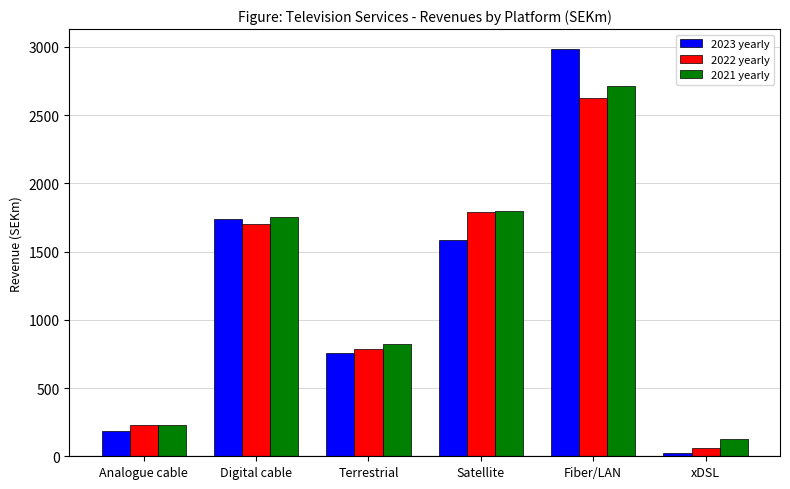

At which category is the sum across all series the highest?

Fiber/LAN